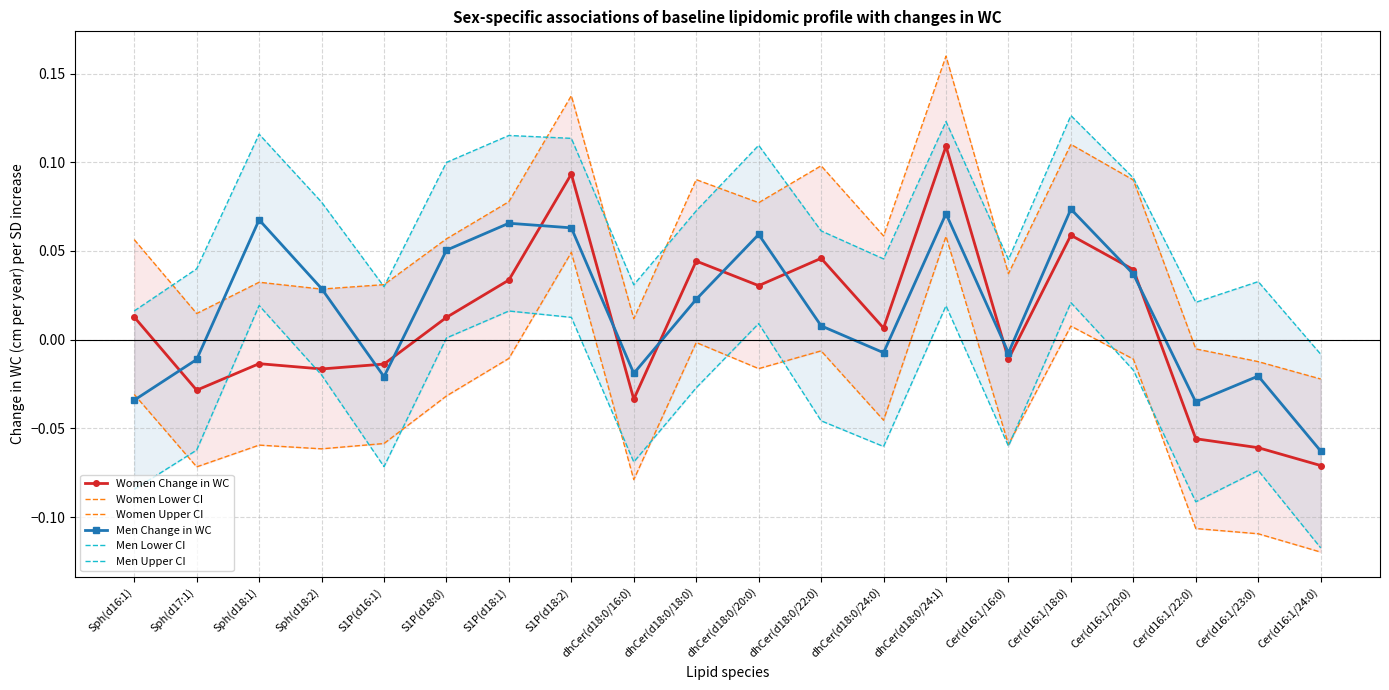

What are all the series names shown in the legend?

Women Change in WC, Women Lower CI, Women Upper CI, Men Change in WC, Men Lower CI, Men Upper CI